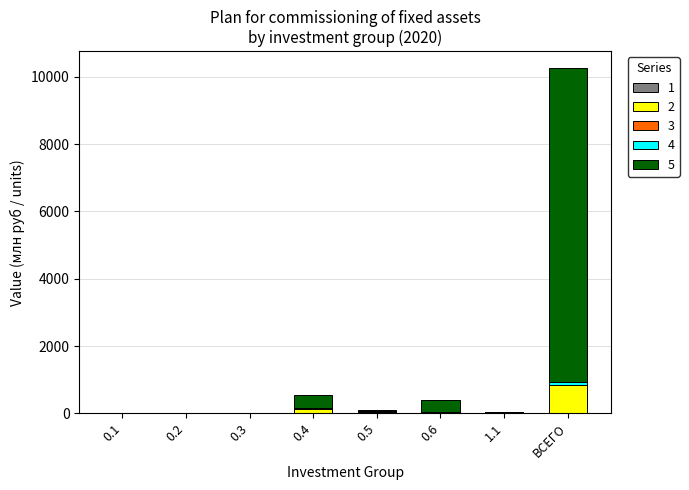

At which category is the sum across all series the highest?

ВСЕГО